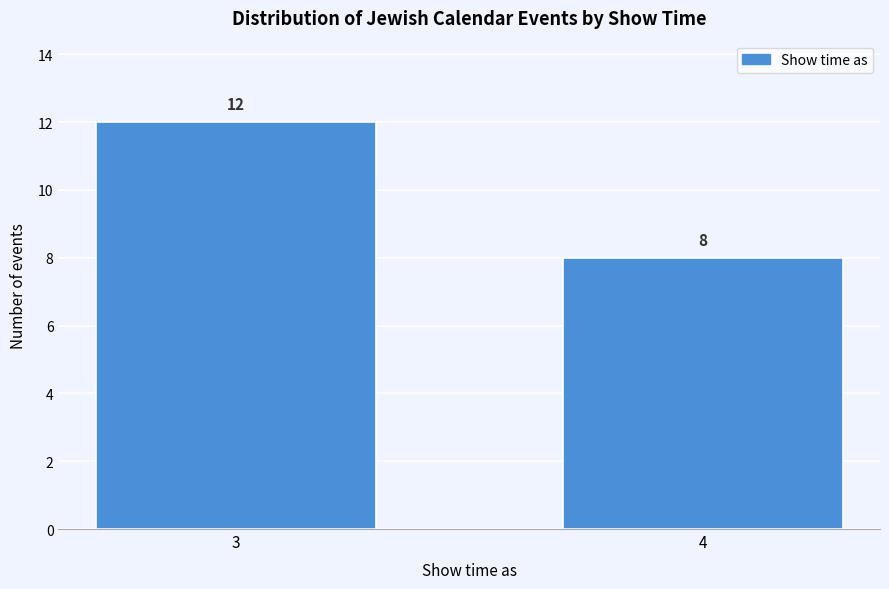

Reading left to right, extract all data points from this chart.

3=12	4=8